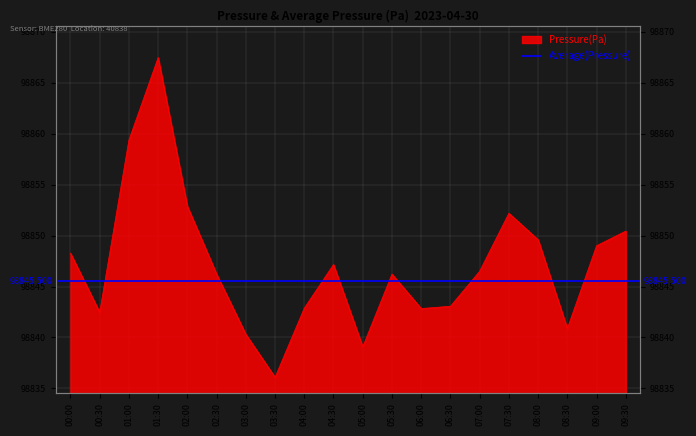

Which label corresponds to the largest value in the chart?

01:30